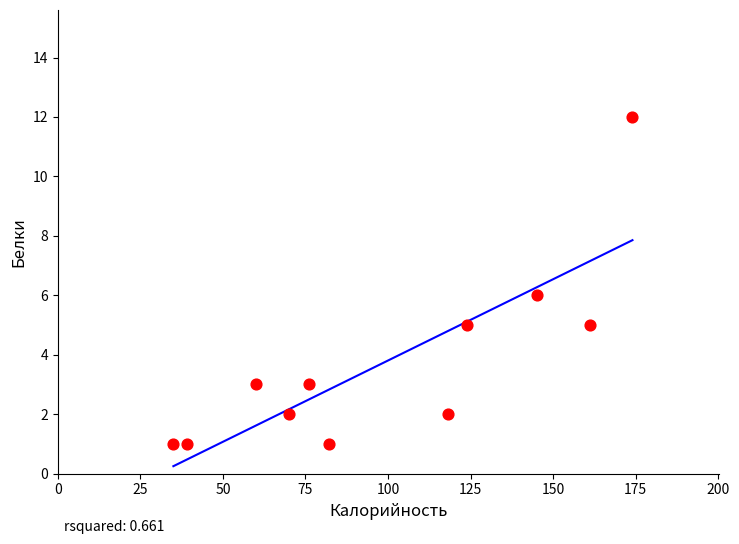

What is the range of X values (max minus min)?

139